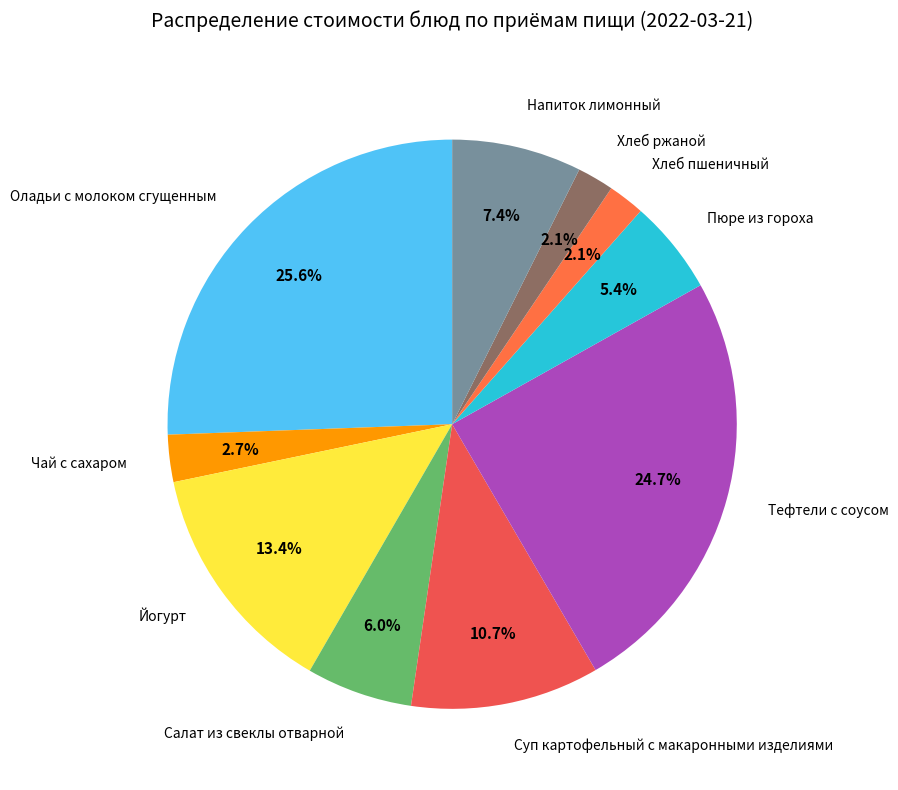

Which slice is the largest?

Оладьи с молоком сгущенным